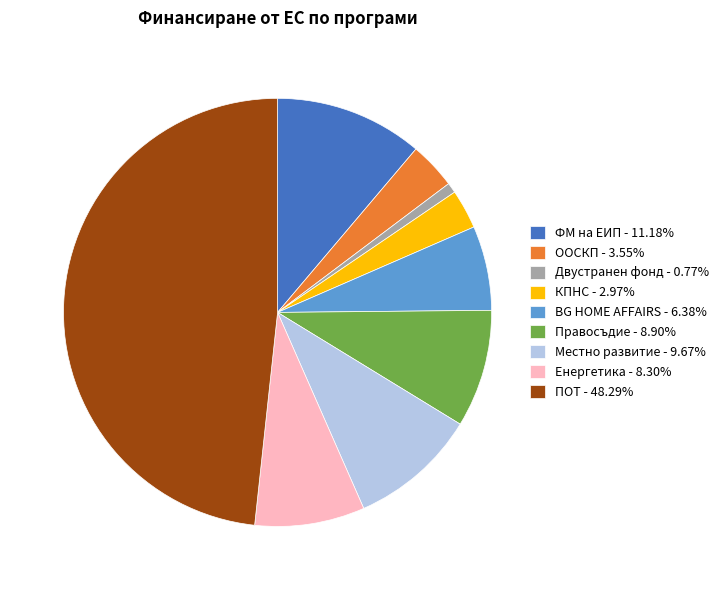

What is the ratio of the value at Енергетика - 8.30% to the value at ФМ на ЕИП - 11.18%?

0.7